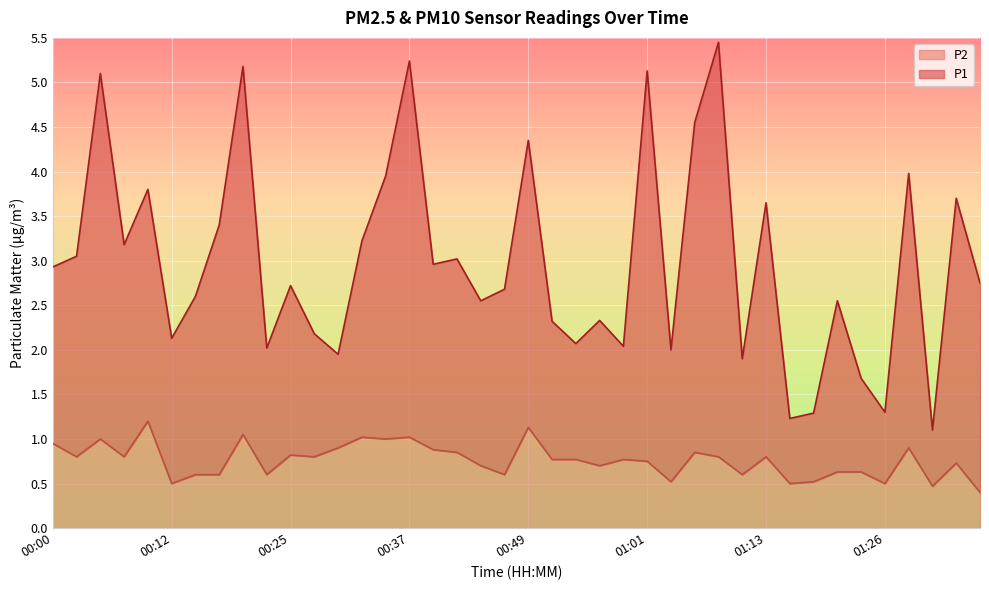

What are all the series names shown in the legend?

P2, P1